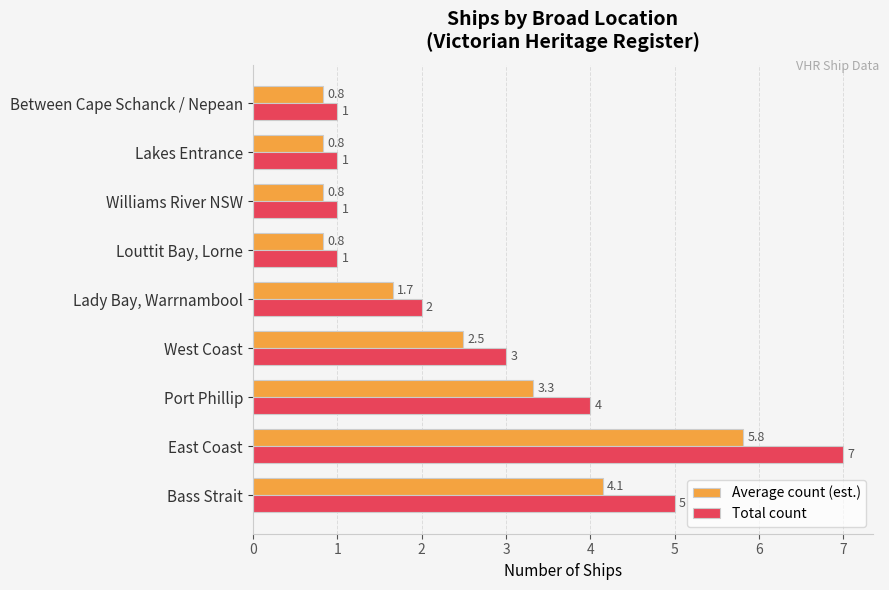

Which label corresponds to the largest value in the chart?

East Coast